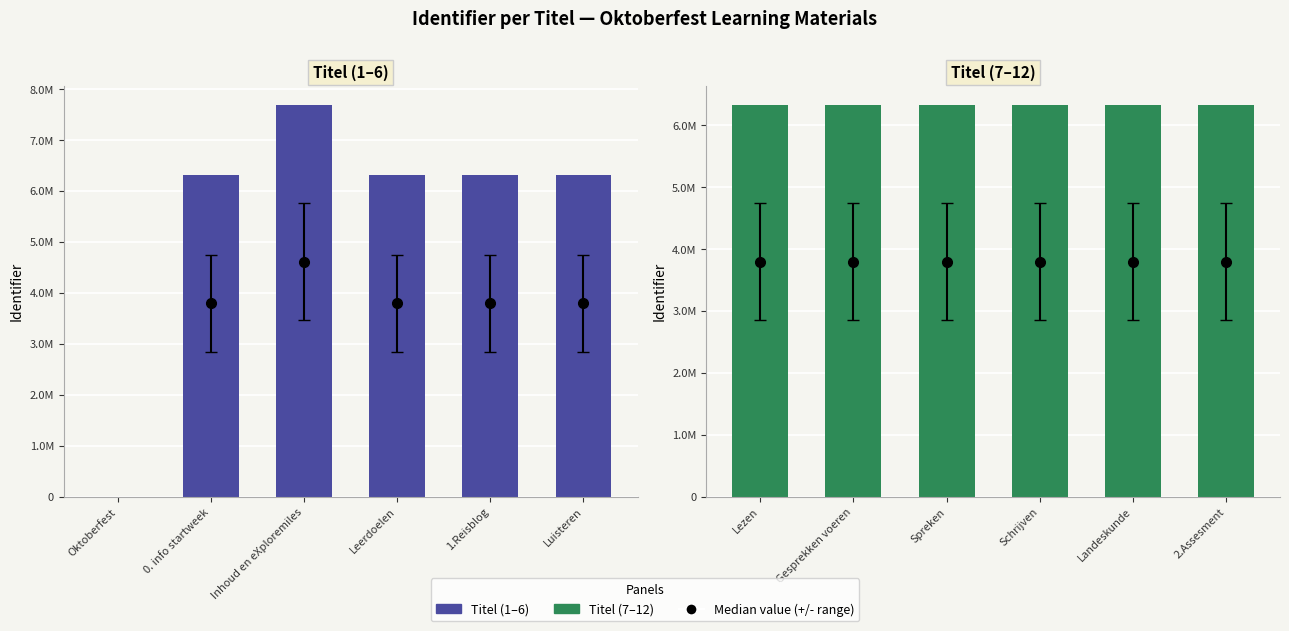

What is the label of the 5th bar from the left?

1.Reisblog